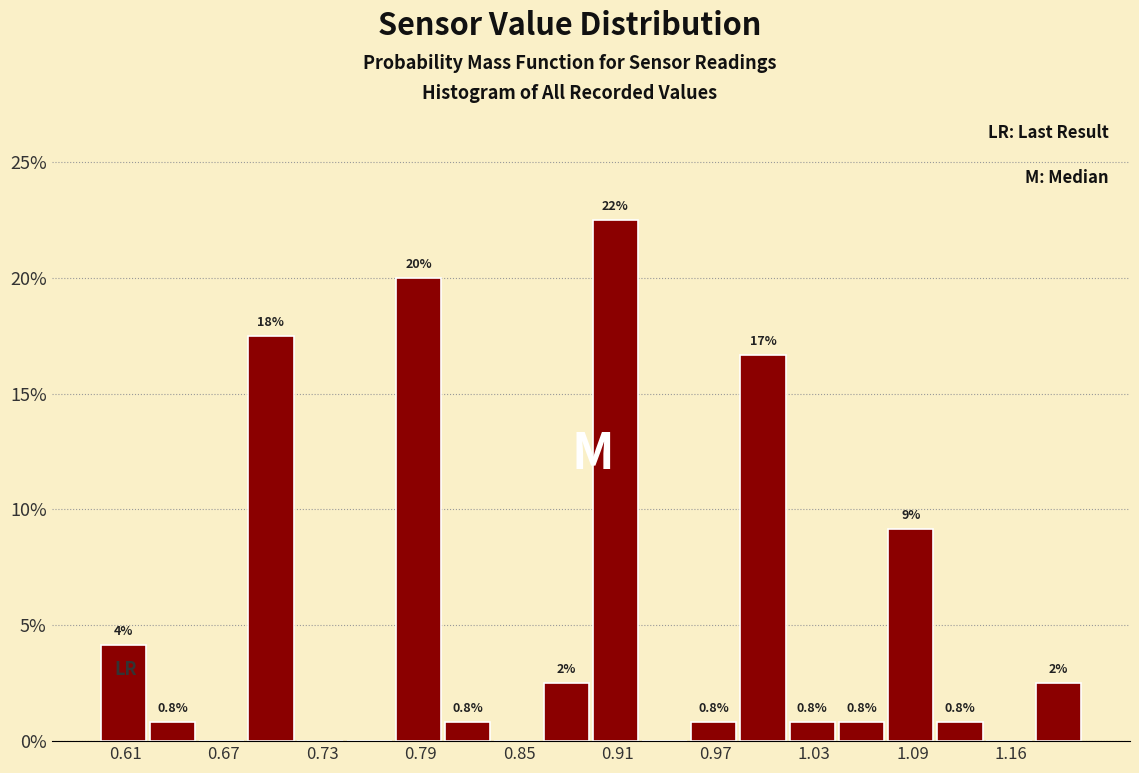

Read against the x-axis, roughly where is the centre of the tallest bar?

0.91